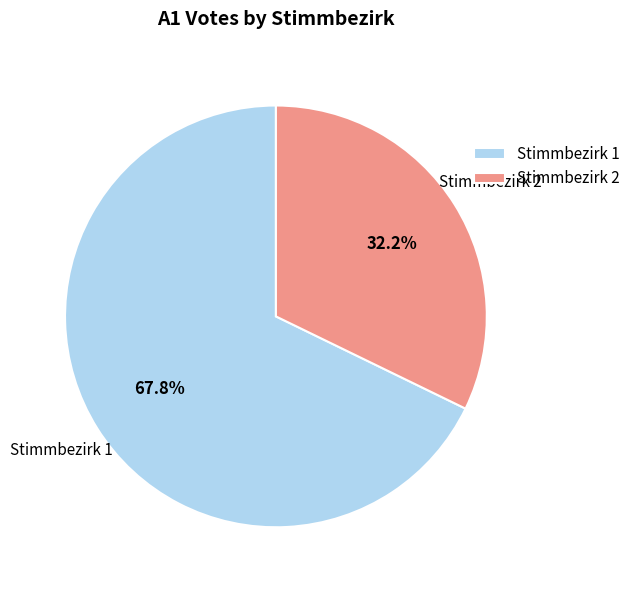

What is the smallest slice in the pie chart?

Stimmbezirk 2